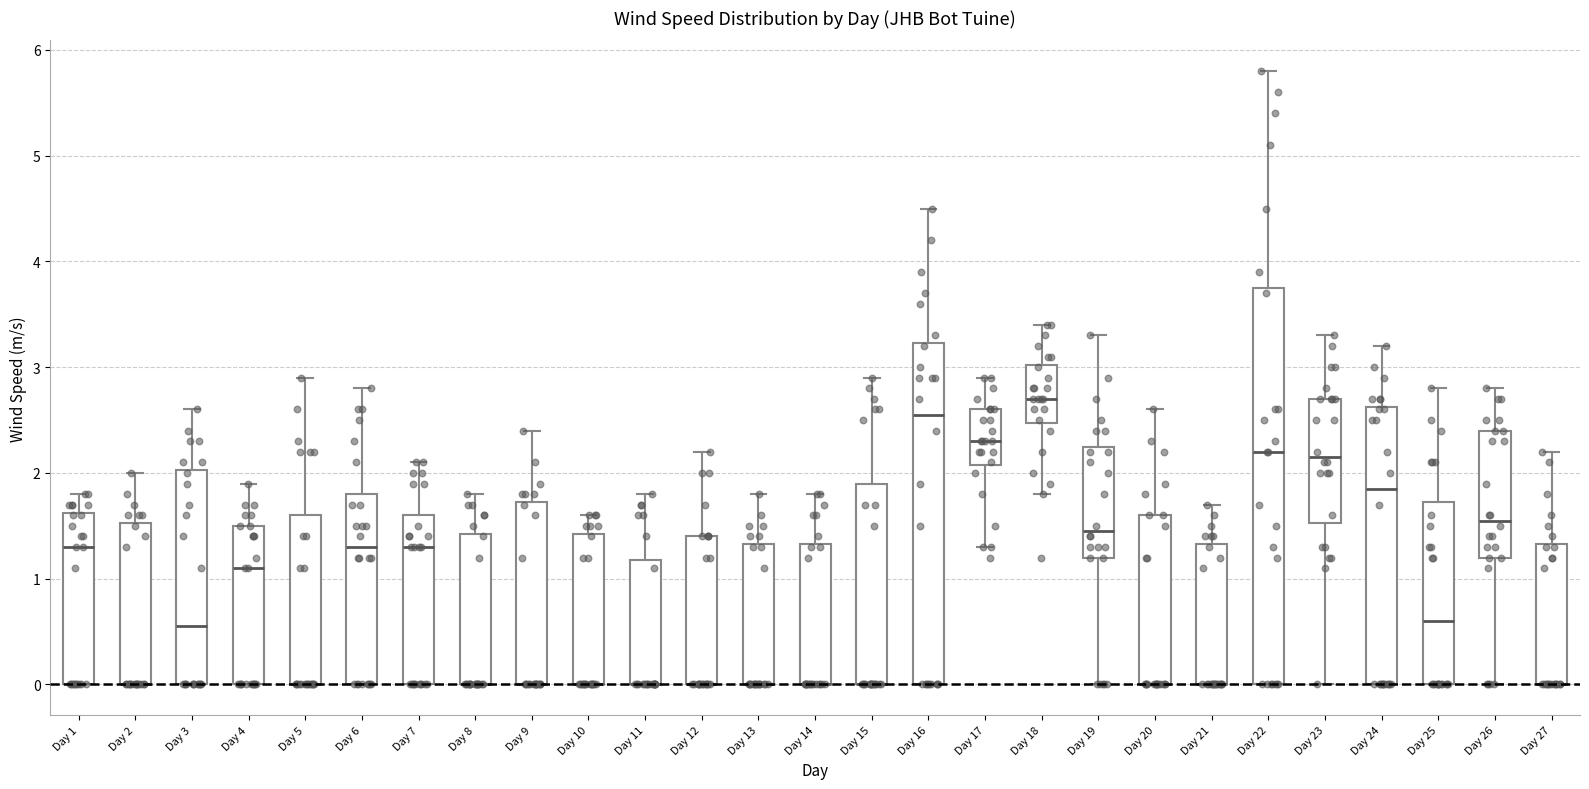

Reading left to right, transcribe this box plot: for each box, give where its median line is, the range the box spans, and where its two whiskers end, as read against the y-axis. The values are not printed on the chart, so give them approximately, as read against the axis.

Day 1: median 1.3, box 0.0 to 1.6, whiskers 0.0 to 1.8
Day 2: median 0.0 (drawn on the box's lower edge), box 0.0 to 1.5, whiskers 0.0 to 2.0
Day 3: median 0.6, box 0.0 to 2.0, whiskers 0.0 to 2.6
Day 4: median 1.1, box 0.0 to 1.5, whiskers 0.0 to 1.9
Day 5: median 0.0 (drawn on the box's lower edge), box 0.0 to 1.6, whiskers 0.0 to 2.9
Day 6: median 1.3, box 0.0 to 1.8, whiskers 0.0 to 2.8
Day 7: median 1.3, box 0.0 to 1.6, whiskers 0.0 to 2.1
Day 8: median 0.0 (drawn on the box's lower edge), box 0.0 to 1.4, whiskers 0.0 to 1.8
Day 9: median 0.0 (drawn on the box's lower edge), box 0.0 to 1.7, whiskers 0.0 to 2.4
Day 10: median 0.0 (drawn on the box's lower edge), box 0.0 to 1.4, whiskers 0.0 to 1.6
Day 11: median 0.0 (drawn on the box's lower edge), box 0.0 to 1.2, whiskers 0.0 to 1.8
Day 12: median 0.0 (drawn on the box's lower edge), box 0.0 to 1.4, whiskers 0.0 to 2.2
Day 13: median 0.0 (drawn on the box's lower edge), box 0.0 to 1.3, whiskers 0.0 to 1.8
Day 14: median 0.0 (drawn on the box's lower edge), box 0.0 to 1.3, whiskers 0.0 to 1.8
Day 15: median 0.0 (drawn on the box's lower edge), box 0.0 to 1.9, whiskers 0.0 to 2.9
Day 16: median 2.6, box 0.0 to 3.2, whiskers 0.0 to 4.5
Day 17: median 2.3, box 2.1 to 2.6, whiskers 1.3 to 2.9
Day 18: median 2.7, box 2.5 to 3.0, whiskers 1.8 to 3.4
Day 19: median 1.5, box 1.2 to 2.3, whiskers 0.0 to 3.3
Day 20: median 0.0 (drawn on the box's lower edge), box 0.0 to 1.6, whiskers 0.0 to 2.6
Day 21: median 0.0 (drawn on the box's lower edge), box 0.0 to 1.3, whiskers 0.0 to 1.7
Day 22: median 2.2, box 0.0 to 3.8, whiskers 0.0 to 5.8
Day 23: median 2.2, box 1.5 to 2.7, whiskers 0.0 to 3.3
Day 24: median 1.9, box 0.0 to 2.6, whiskers 0.0 to 3.2
Day 25: median 0.6, box 0.0 to 1.7, whiskers 0.0 to 2.8
Day 26: median 1.6, box 1.2 to 2.4, whiskers 0.0 to 2.8
Day 27: median 0.0 (drawn on the box's lower edge), box 0.0 to 1.3, whiskers 0.0 to 2.2